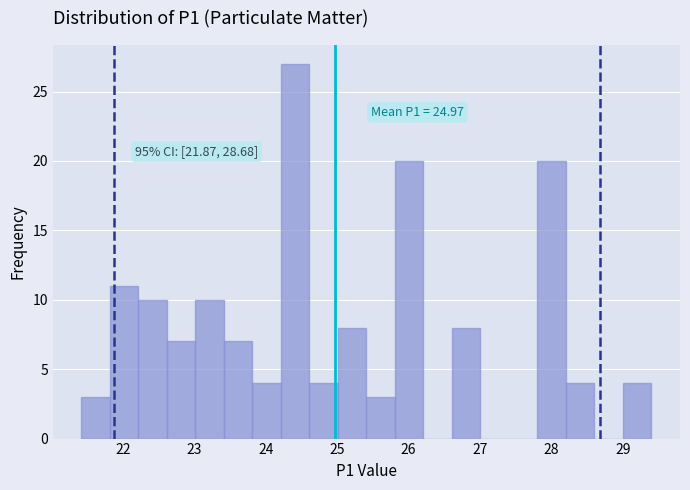

Read against the x-axis, roughly where is the centre of the tallest bar?

24.4